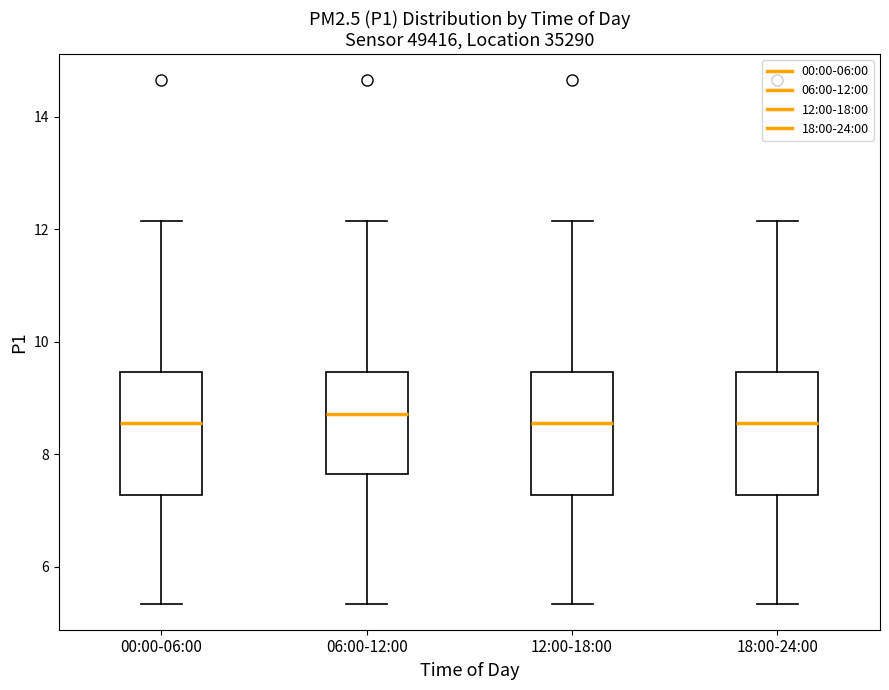

Where is the lower edge of the box for 00:00-06:00 on the y-axis? The values are not printed on the chart, so give them approximately, as read against the axis.

7.2